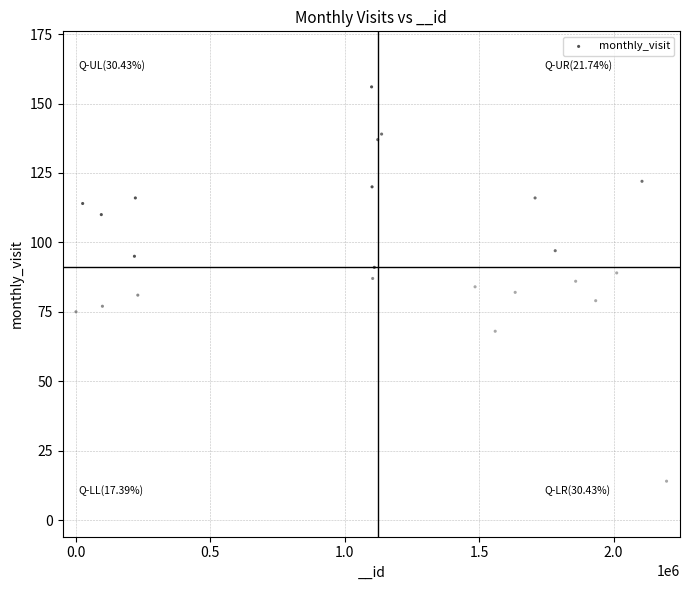

What is the range of X values (max minus min)?

2196132